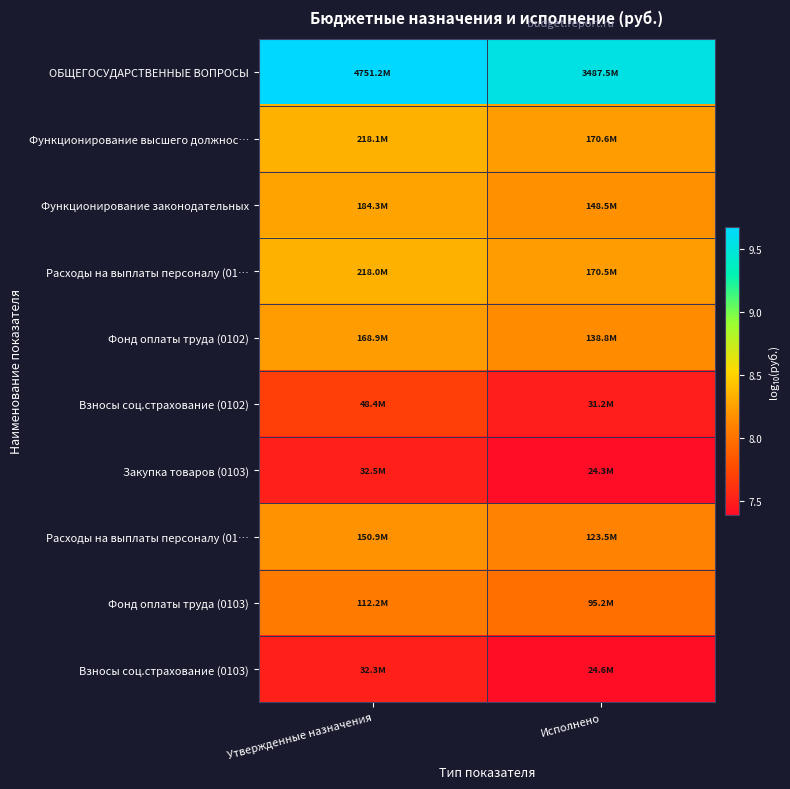

How many data points does each series have?

2